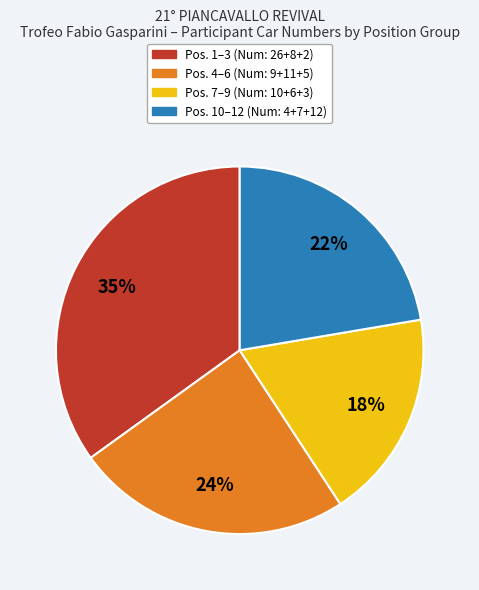

To the nearest percent, what is the difference between the largest and smallest slice percentages?

17%